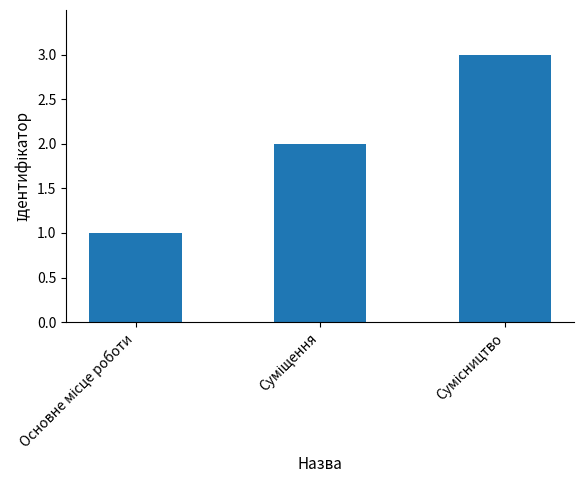

What is the greatest value displayed?

3